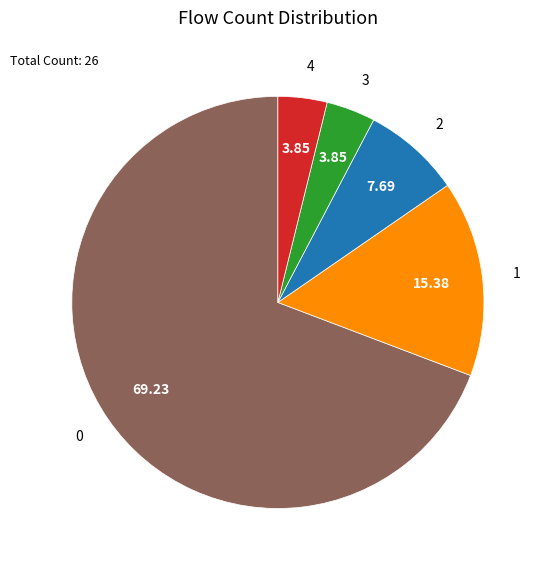

Is there a majority slice in this chart?

Yes